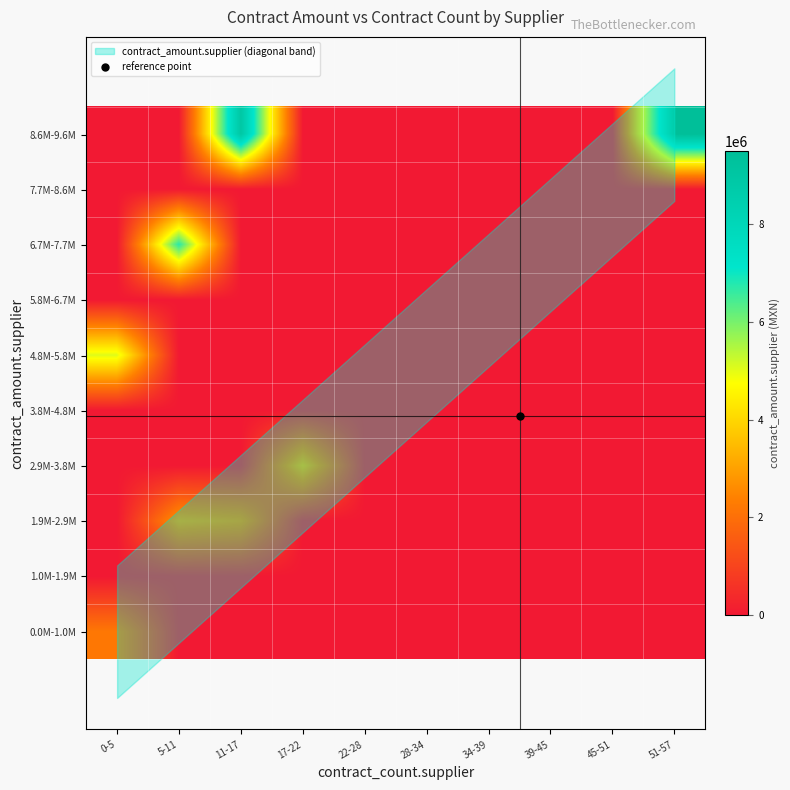

What is the total value across all series at 0-5?

7248279.1